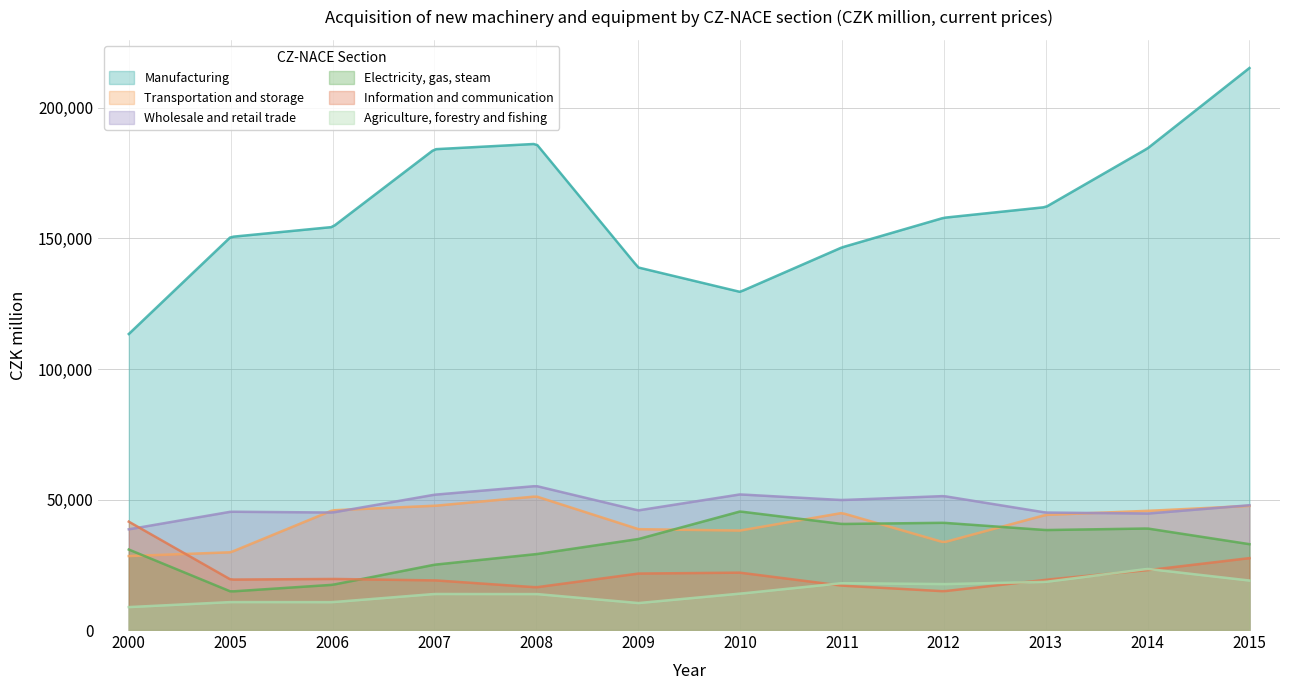

What are all the series names shown in the legend?

Manufacturing, Transportation and storage, Wholesale and retail trade, Electricity, gas, steam, Information and communication, Agriculture, forestry and fishing